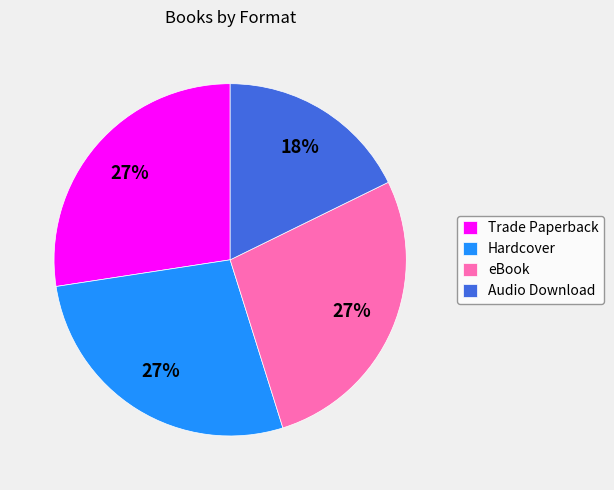

To the nearest percent, what portion does Audio Download represent?

18%